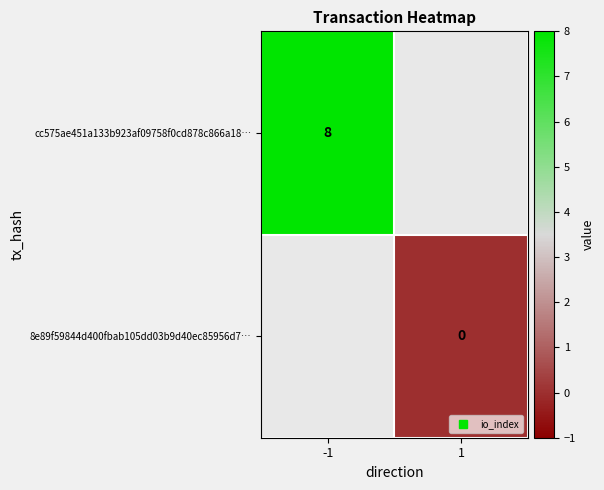

Count the number of data series in this chart.

2